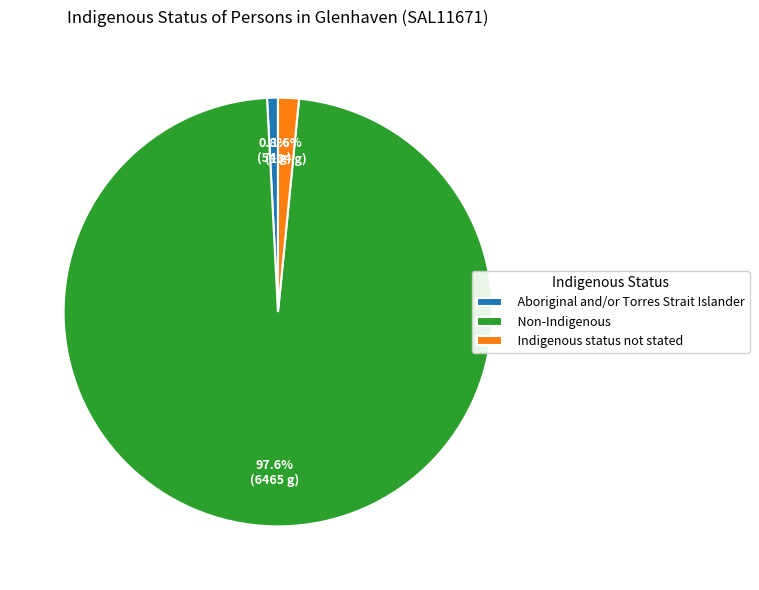

Is the sum of Aboriginal and/or Torres Strait Islander and Indigenous status not stated greater than half?

No